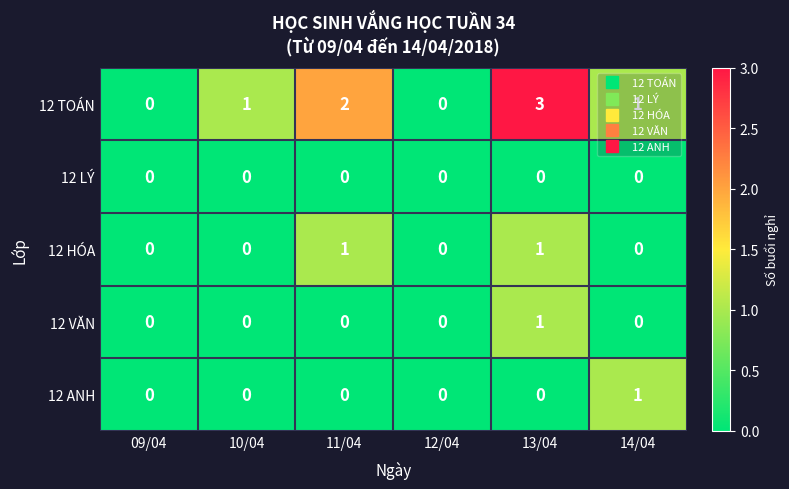

At which category is the sum across all series the highest?

13/04